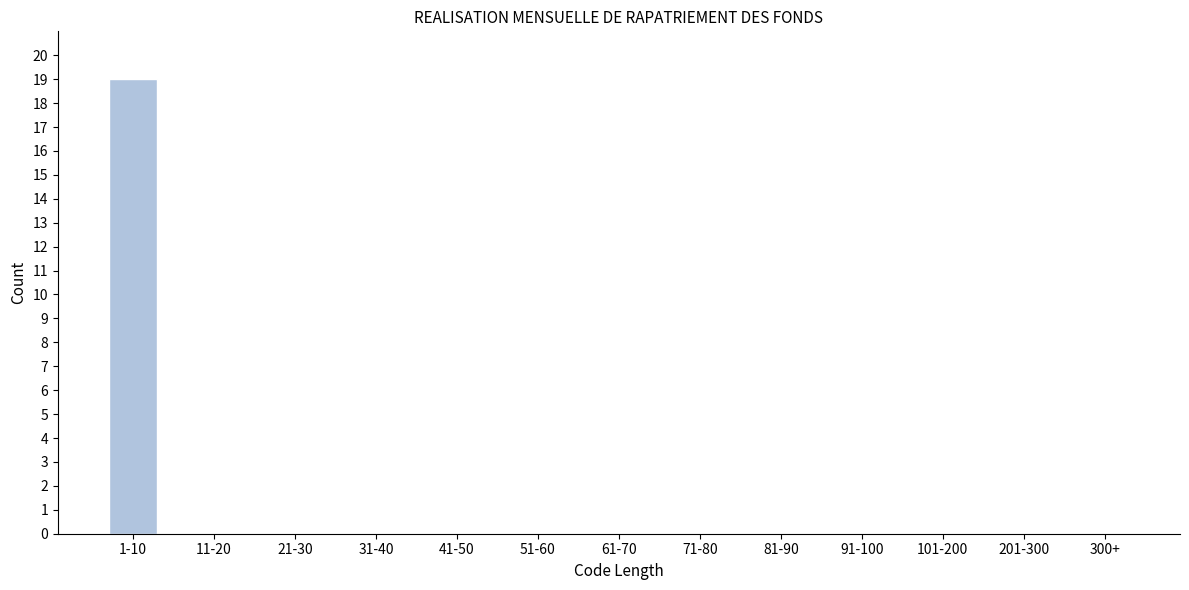

Reading left to right, transcribe all the data shown in this chart.

1-10=19	11-20=0	21-30=0	31-40=0	41-50=0	51-60=0	61-70=0	71-80=0	81-90=0	91-100=0	101-200=0	201-300=0	300+=0